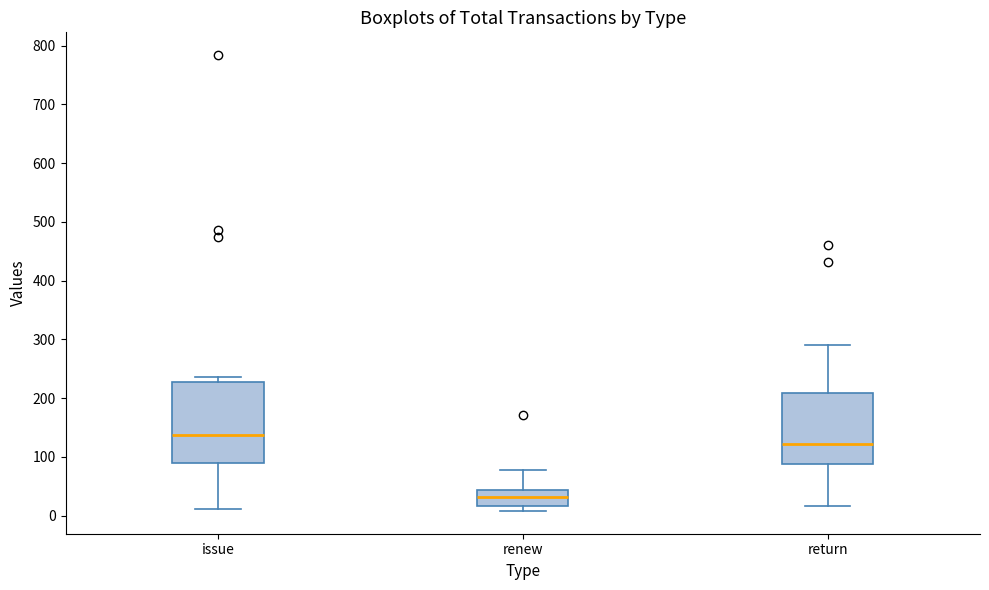

Which box has the lowest median line?

renew